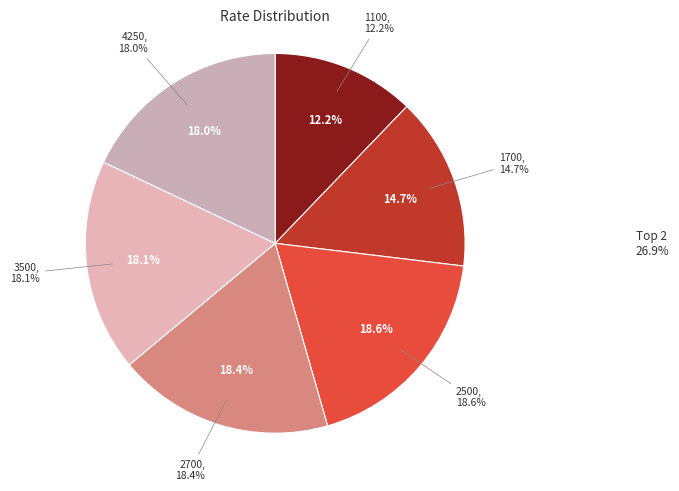

To the nearest percent, what is the difference between the largest and smallest slice percentages?

6%